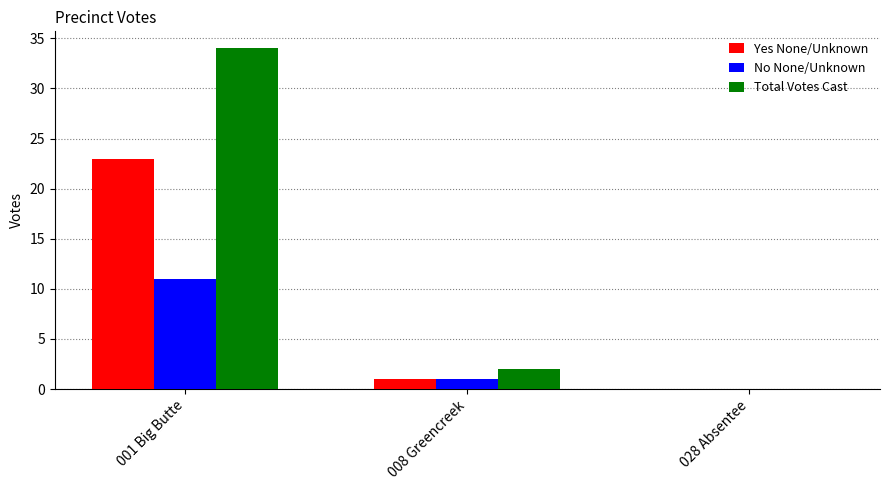

Is it true that Total Votes Cast equals -14 at 028 Absentee?

False